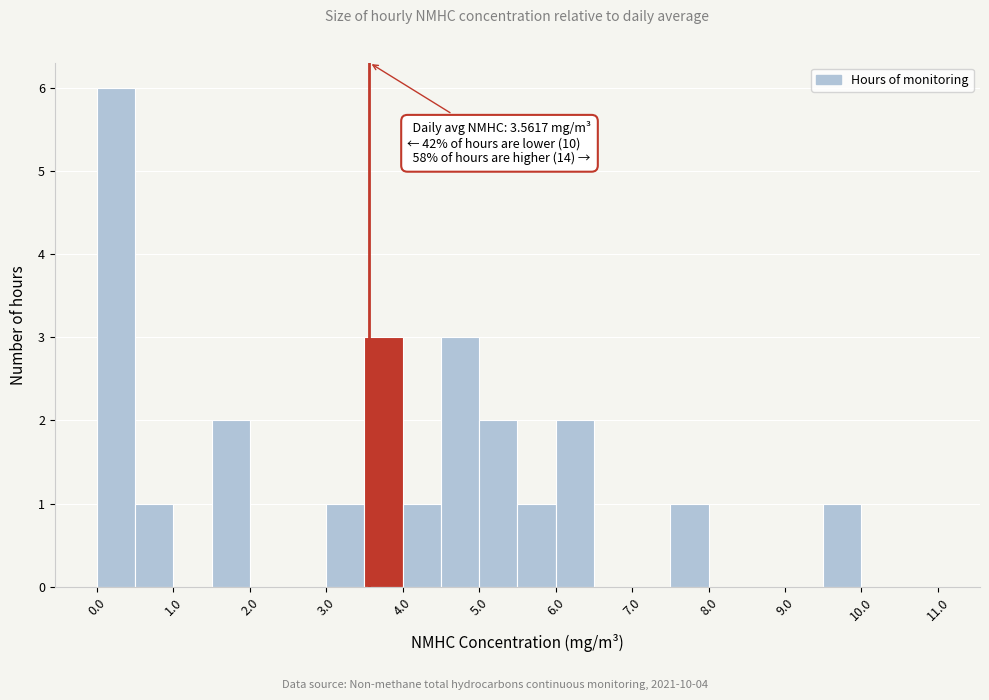

Which range on the x-axis has the tallest bar?

0.0 to 0.5